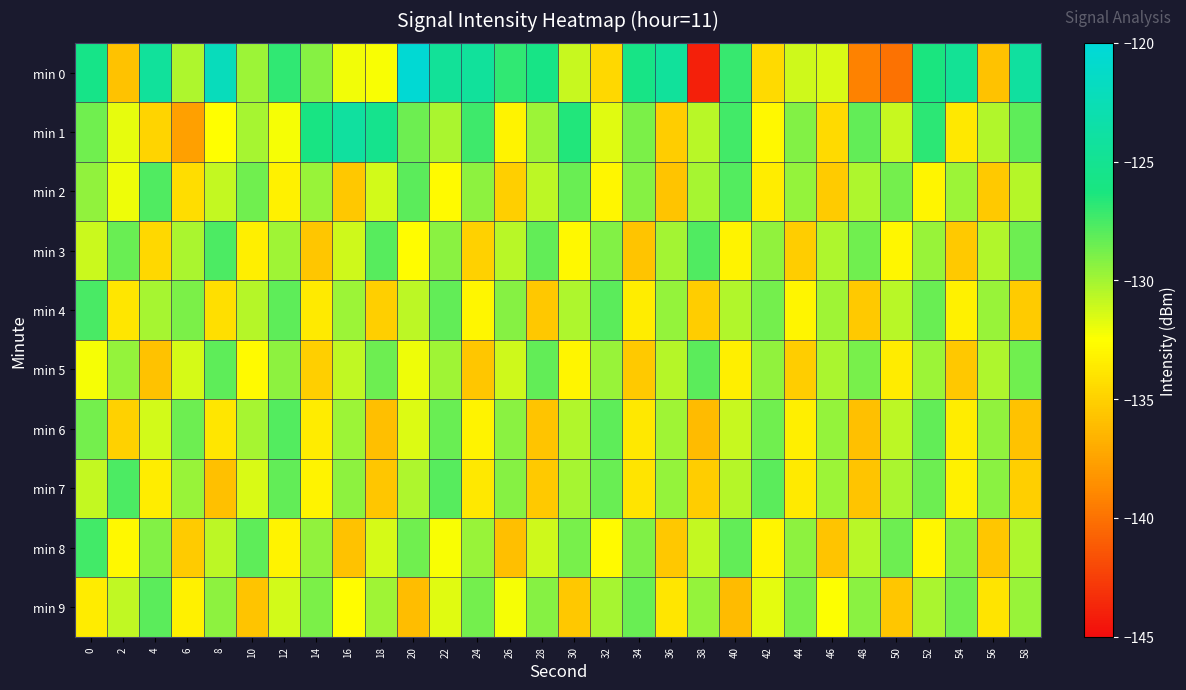

What is the spread (max minus min) of values at 12?

6.3